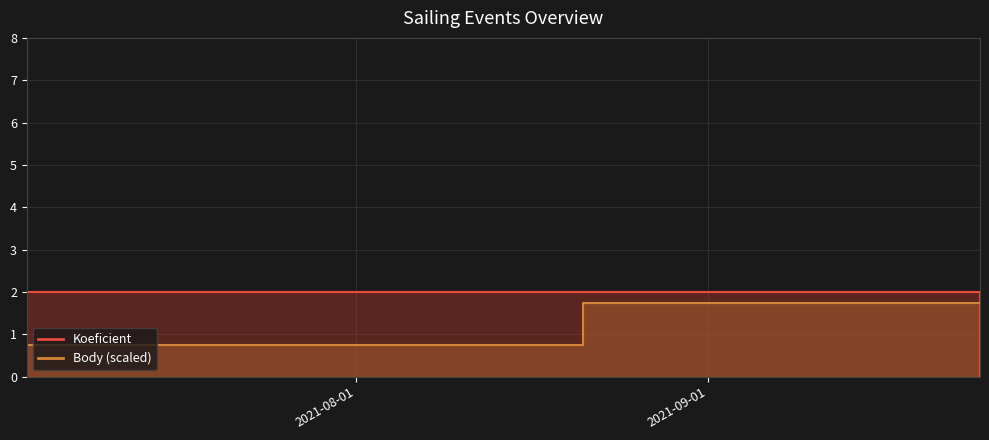

What is the maximum value shown in the chart?

2.0